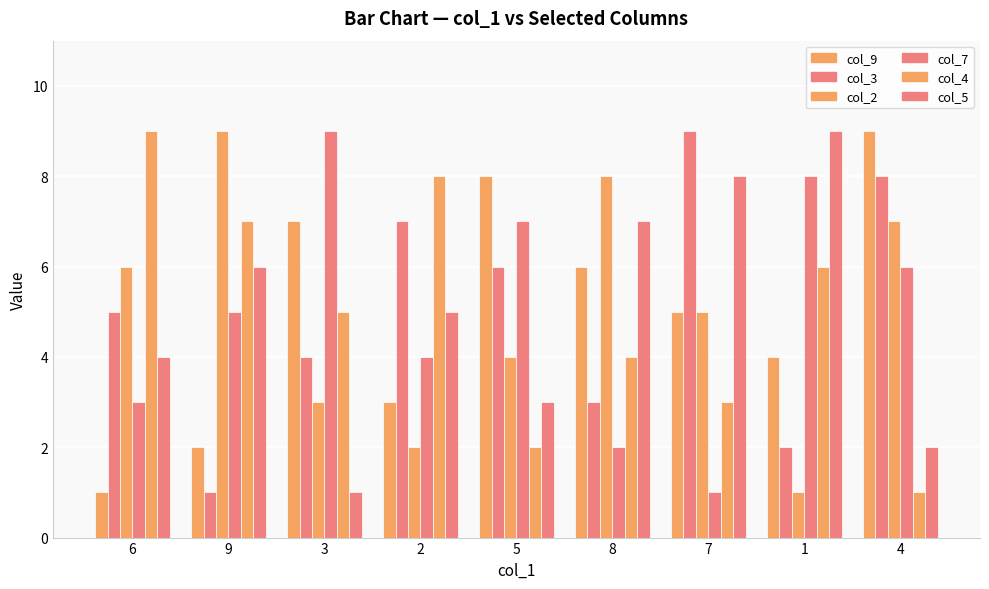

At which label does col_4 first exceed 5?

6